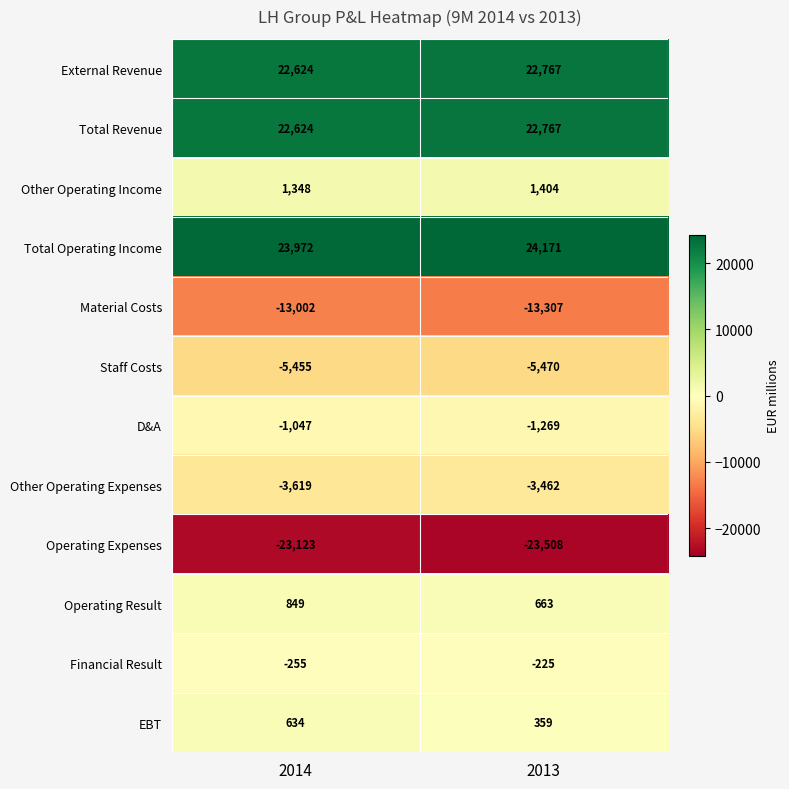

The Other Operating Expenses series shows -3462 at 2013. True or false?

True